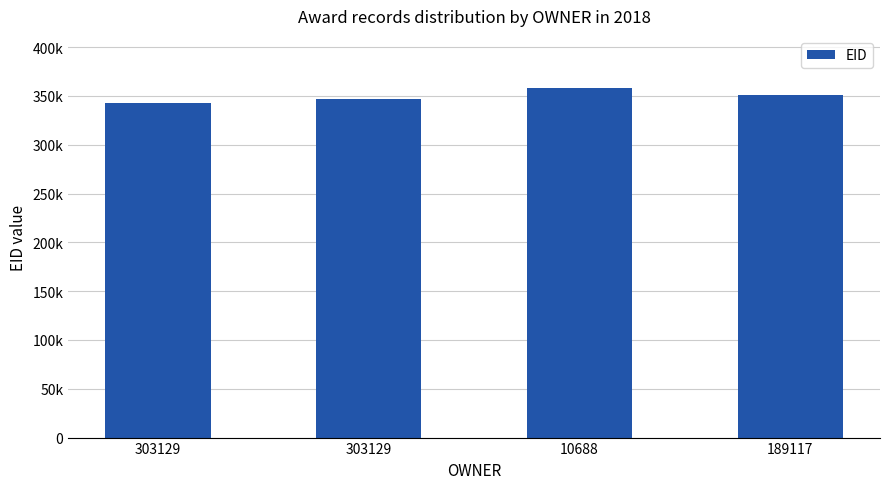

Does the chart contain any negative values?

No